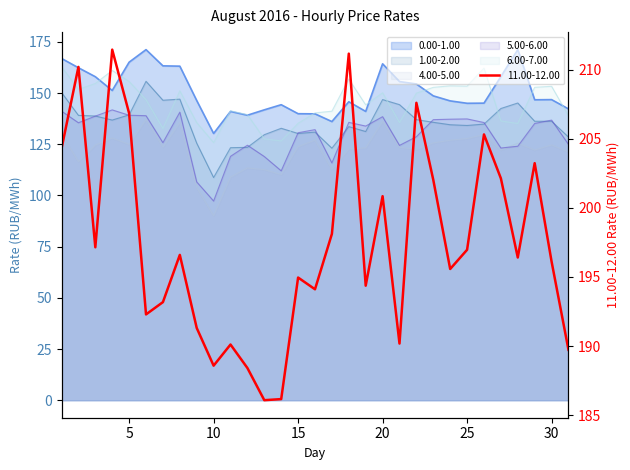

True or false: 0.00-1.00 and 1.00-2.00 intersect in this chart.

False